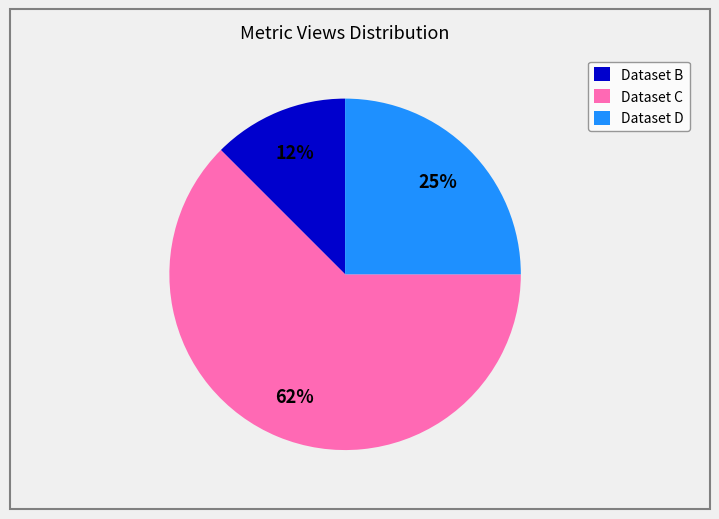

Is there a majority slice in this chart?

Yes